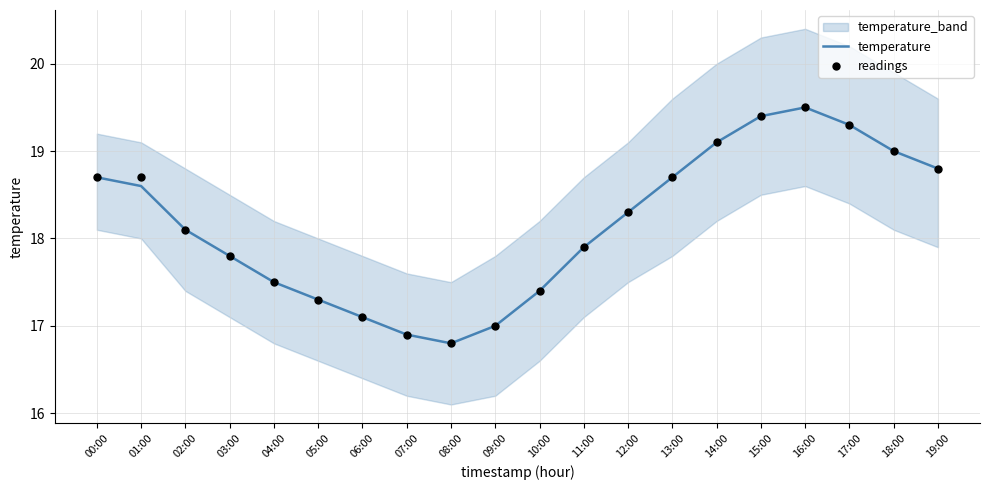

Which series has the largest total across all categories?

readings